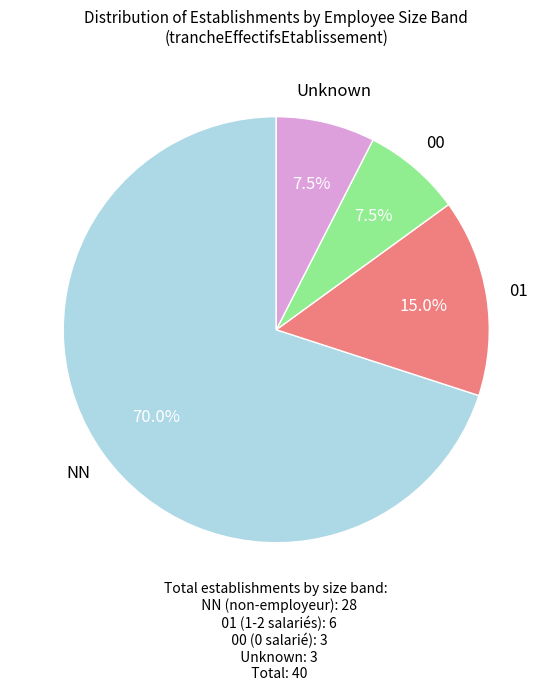

How many segments does this pie chart have?

4